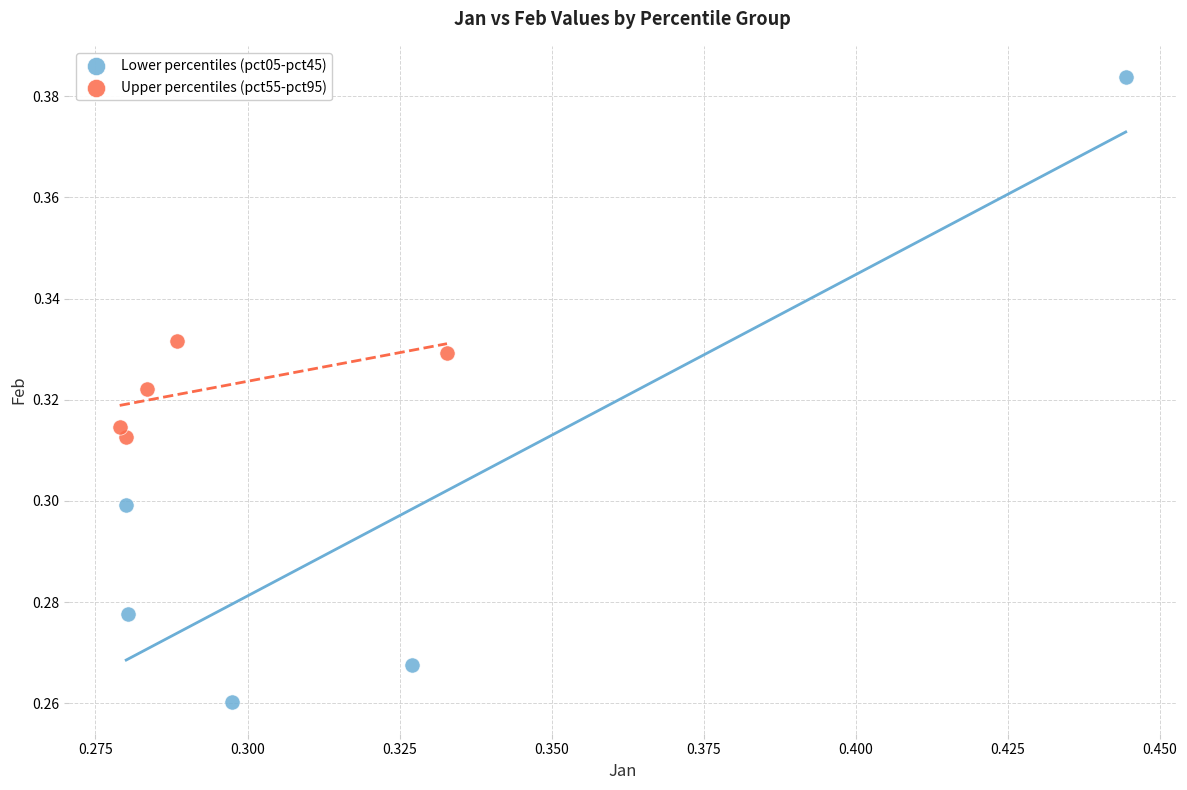

What are all the series names shown in the legend?

Lower percentiles (pct05-pct45), Upper percentiles (pct55-pct95)